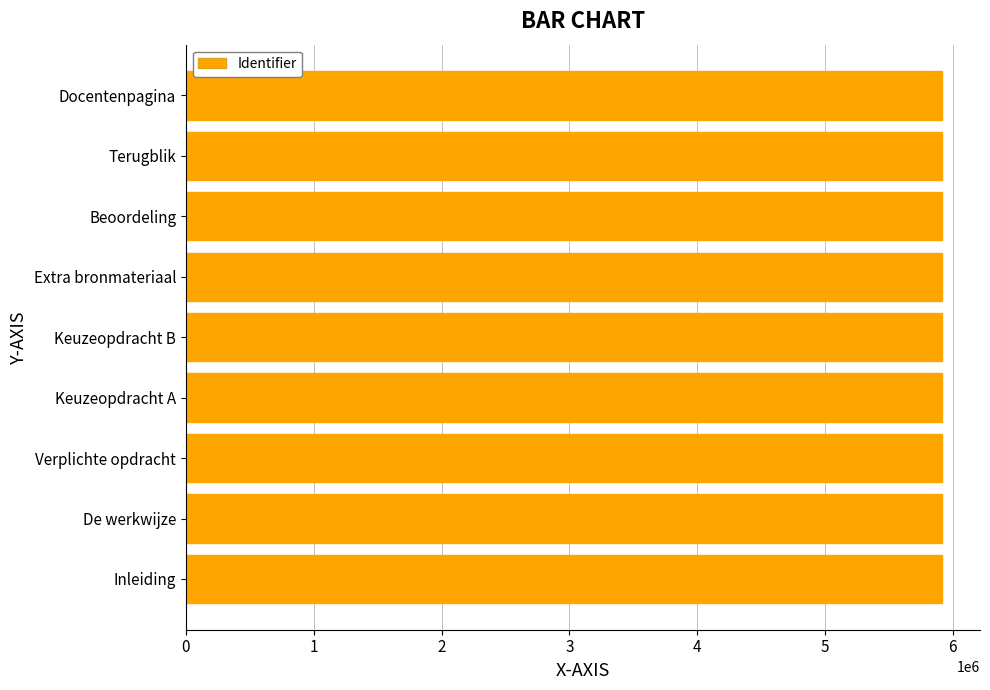

True or false: the data shows 5915036 at Terugblik.

True